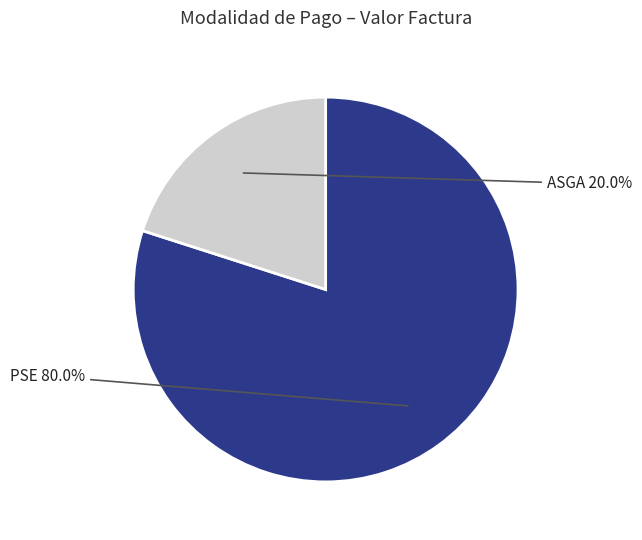

Is there a majority slice in this chart?

Yes